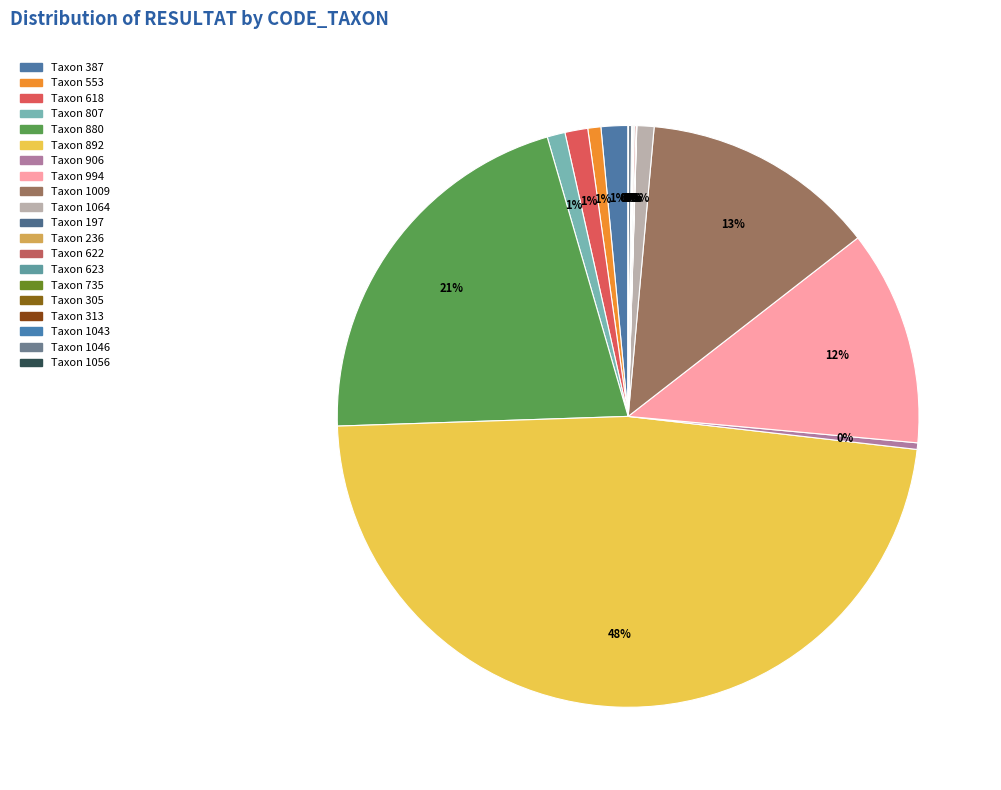

How many slices are in this pie chart?

20